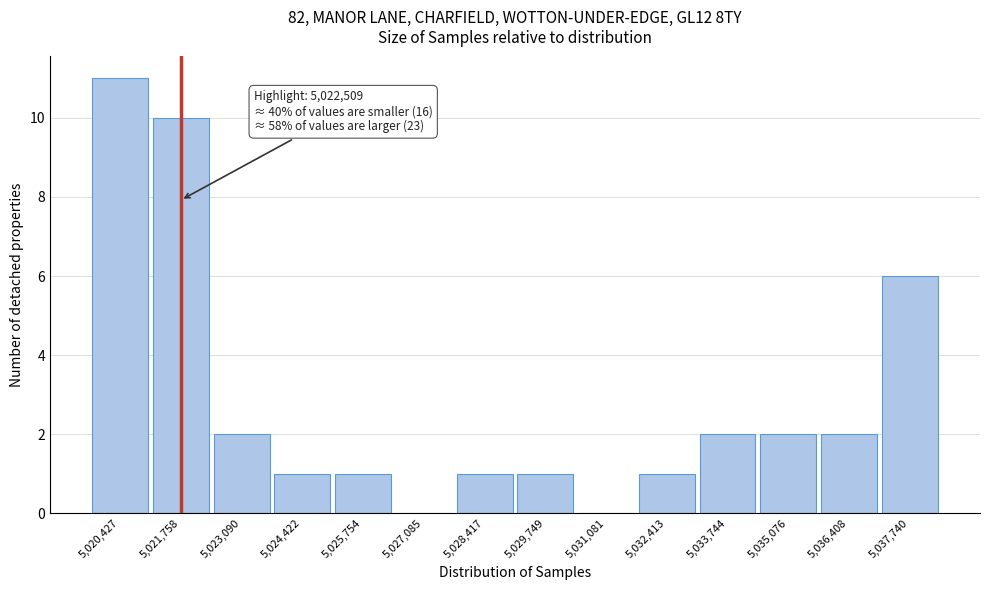

Reading right to left, what are all the values shown in this chart?

5,037,740=6	5,036,408=2	5,035,076=2	5,033,744=2	5,032,413=1	5,031,081=0	5,029,749=1	5,028,417=1	5,027,085=0	5,025,754=1	5,024,422=1	5,023,090=2	5,021,758=10	5,020,427=11